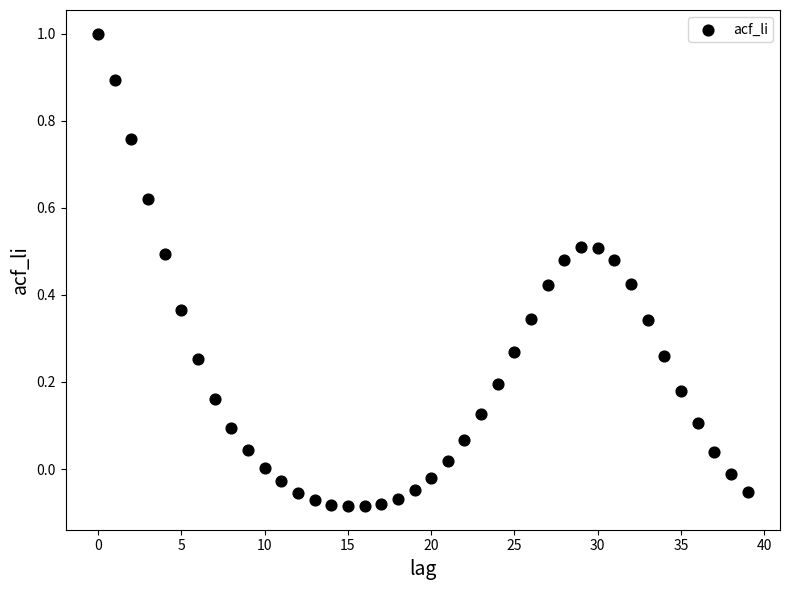

What is the range of Y values (max minus min)?

1.1